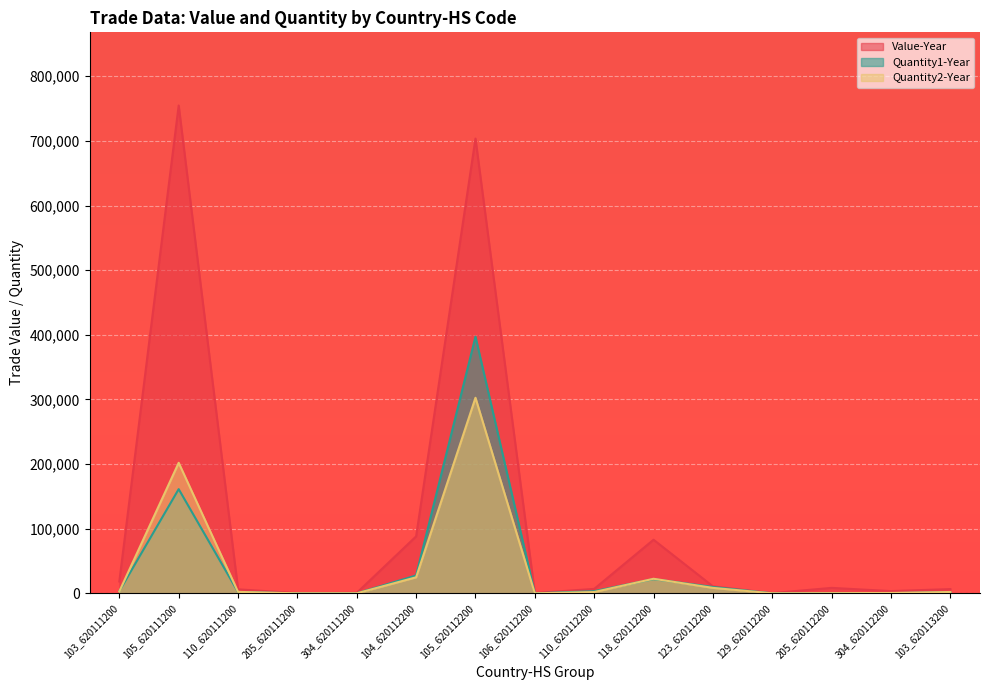

What is the spread (max minus min) of values at 304_620112200?

3123